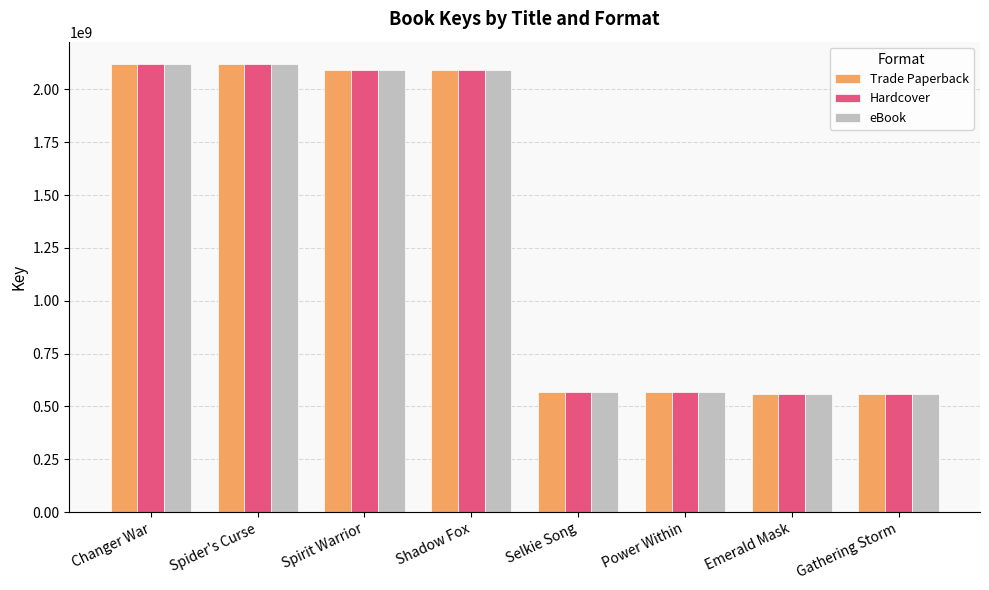

What is the minimum value shown in the chart?

557207827